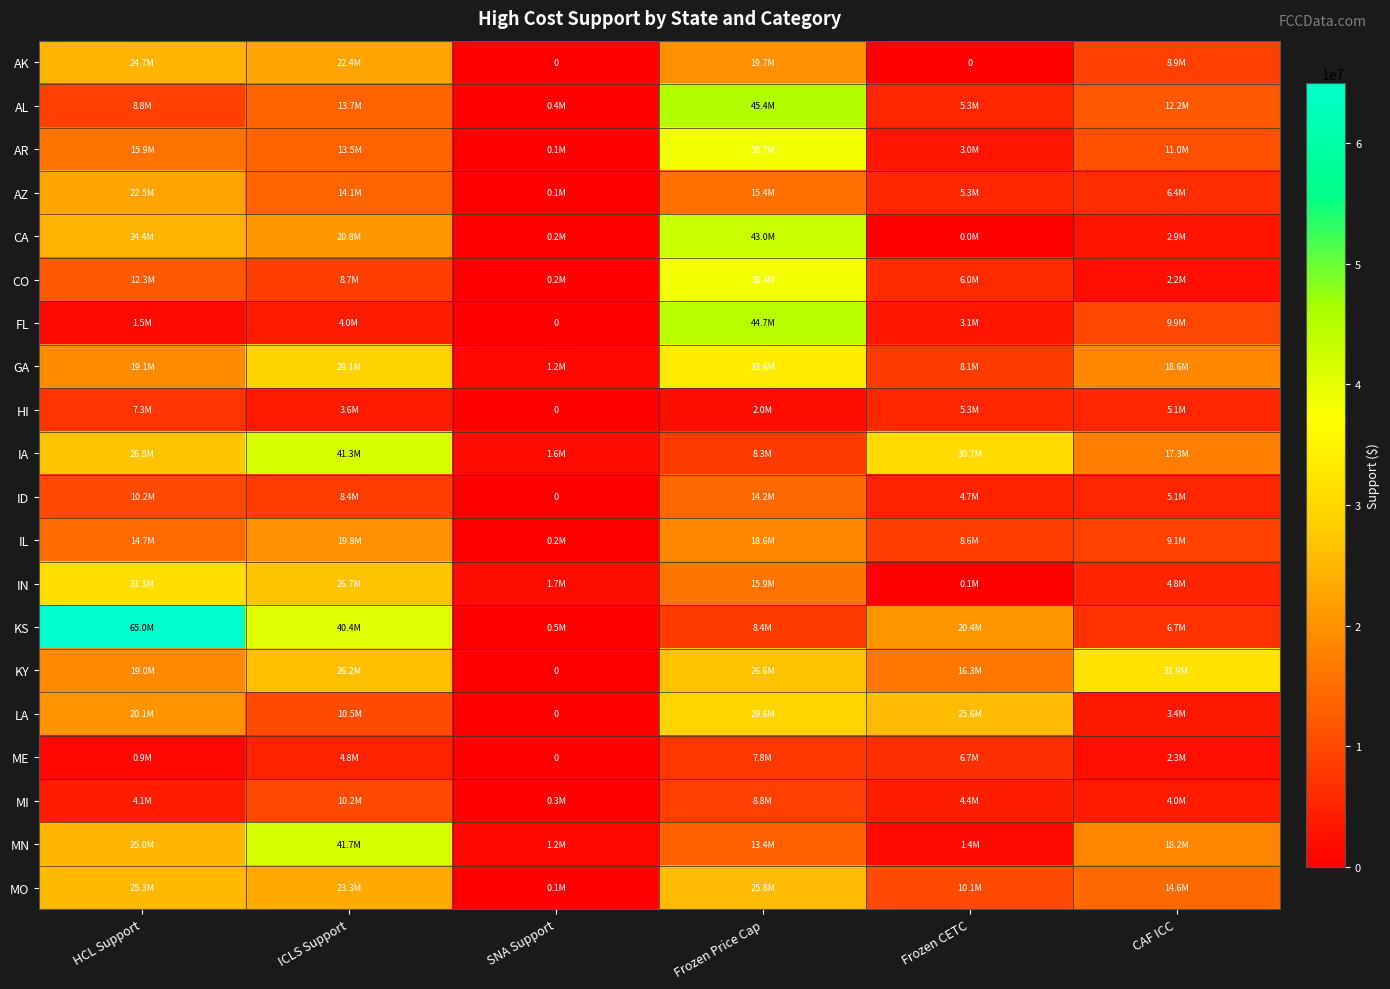

At which label does KS reach its minimum?

SNA Support